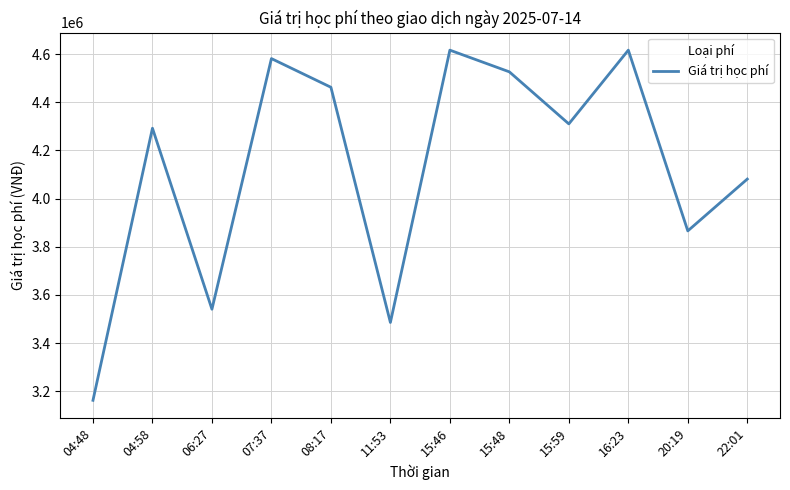

How many lines are shown in the chart?

1